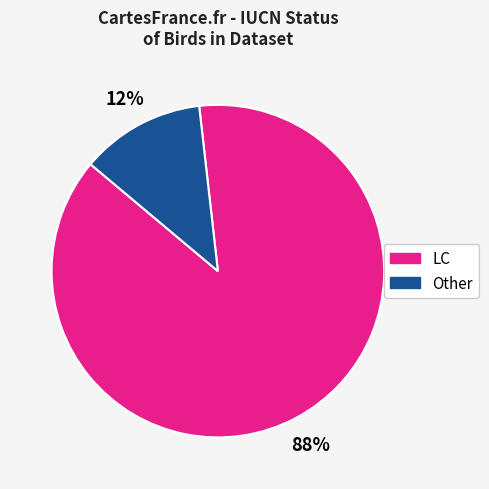

To the nearest percent, what is the average slice percentage?

50%